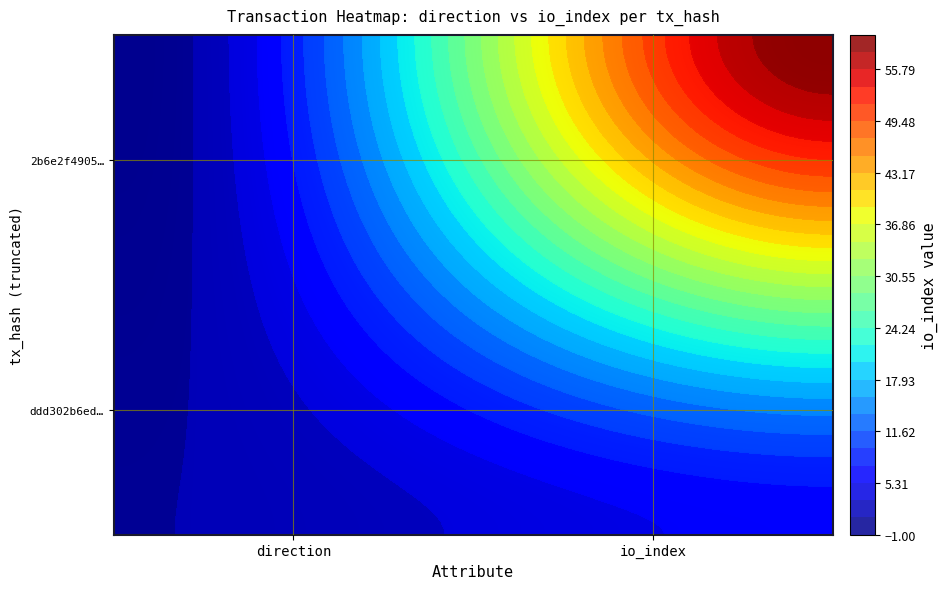

How many positive values does the 2b6e2f4905b4bc4ea11a804147989ab613b1966 series have?

1